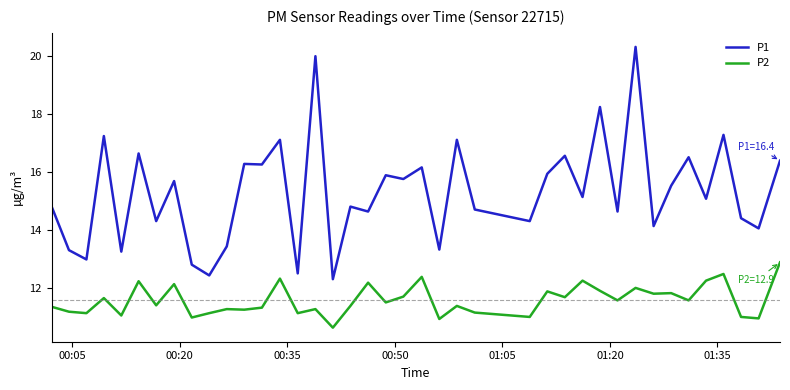

What is the difference between the maximum and minimum values in the P1 series?

8.0